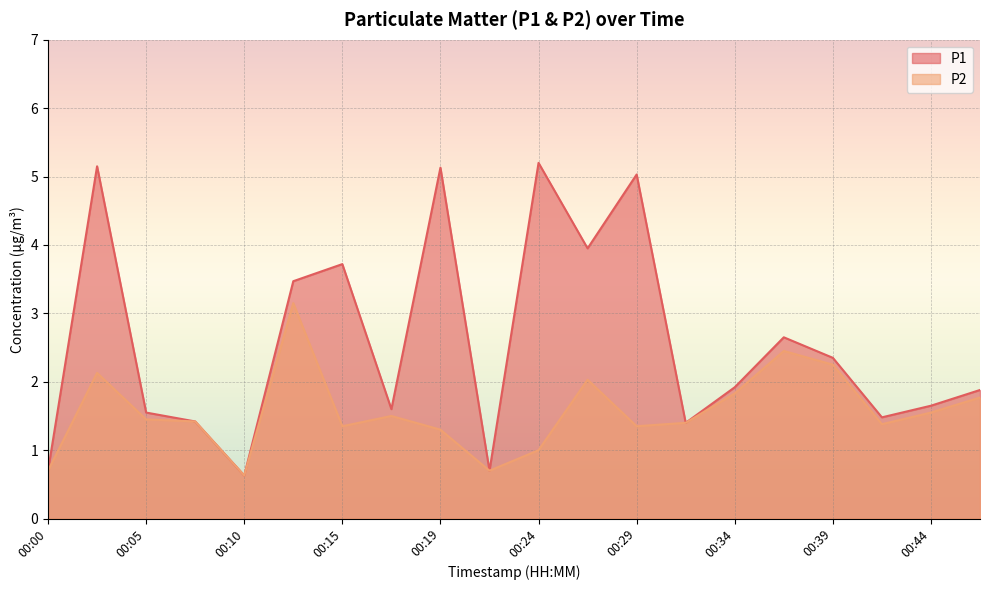

How many values in the P2 series are below 1?

3